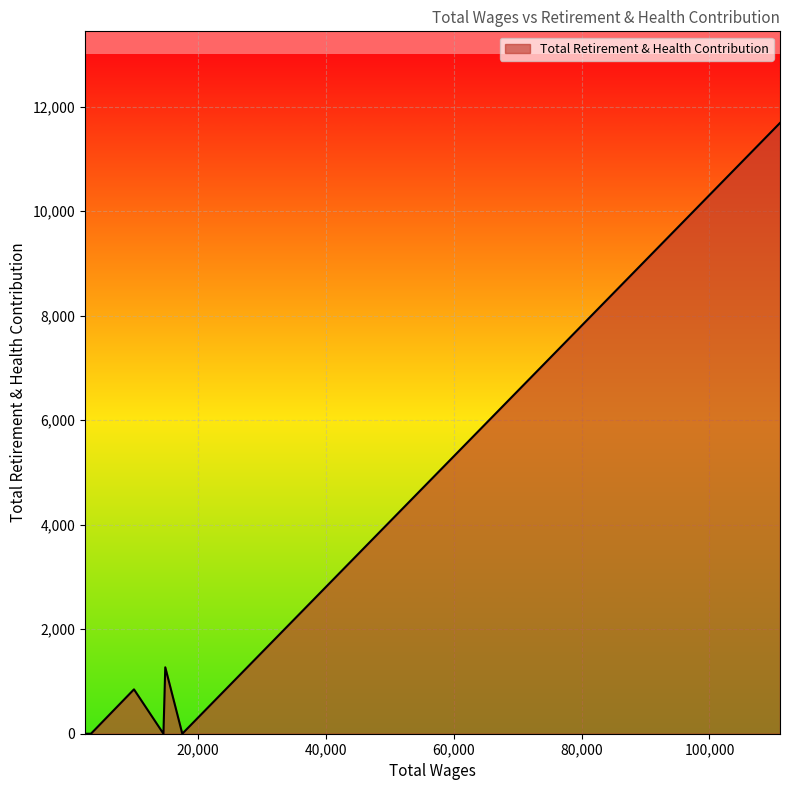

True or false: there are more than 0 points higher than both neighbors.

True